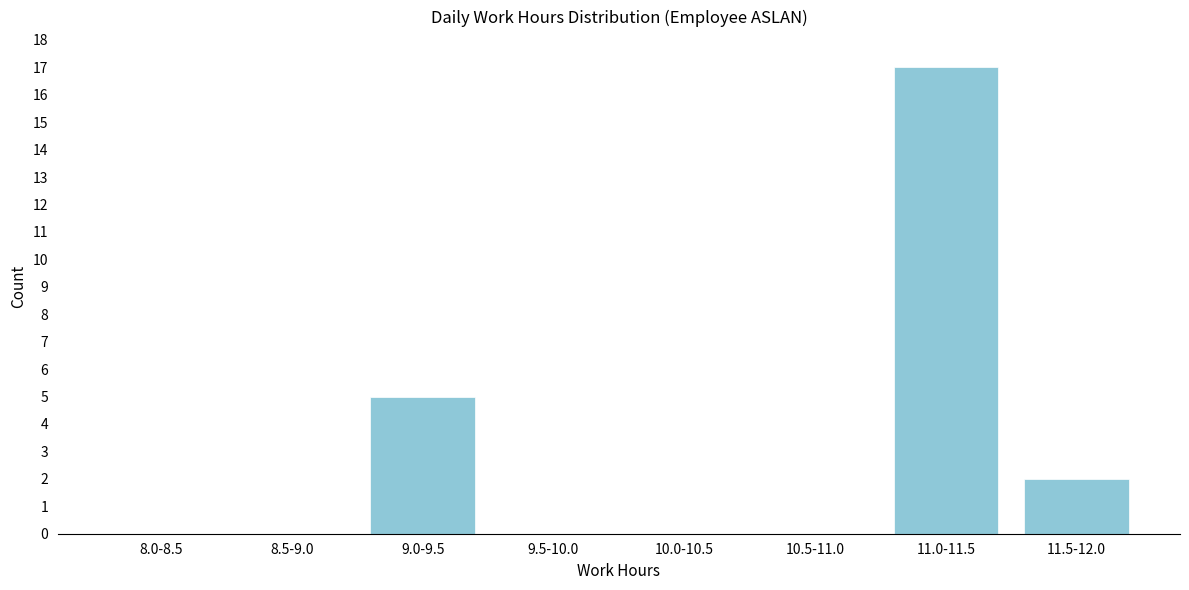

Reading left to right, extract all data points from this chart.

8.0-8.5=0	8.5-9.0=0	9.0-9.5=5	9.5-10.0=0	10.0-10.5=0	10.5-11.0=0	11.0-11.5=17	11.5-12.0=2